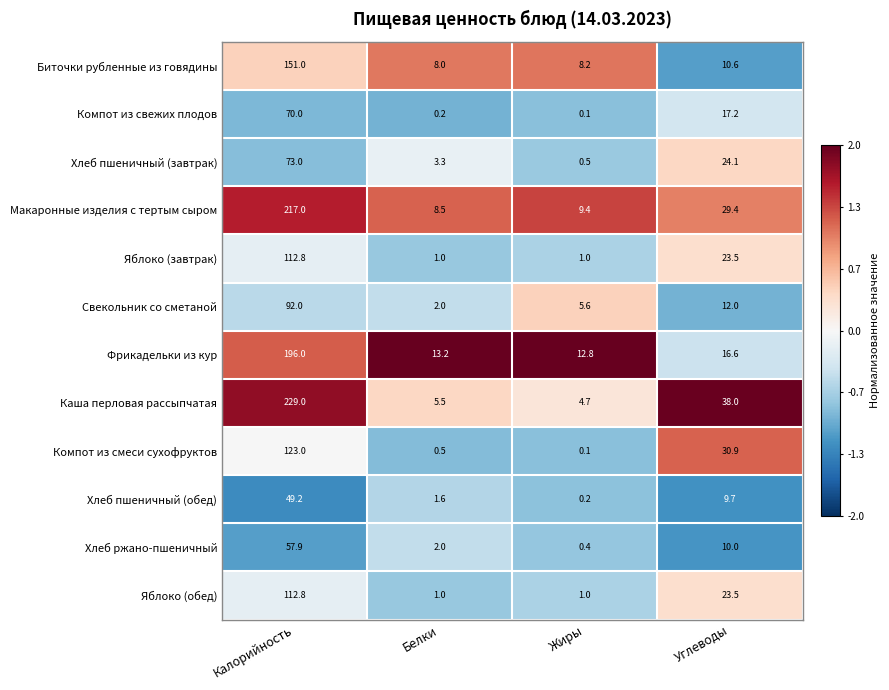

The Биточки рубленные из говядины series shows 4.4 at Жиры. True or false?

False